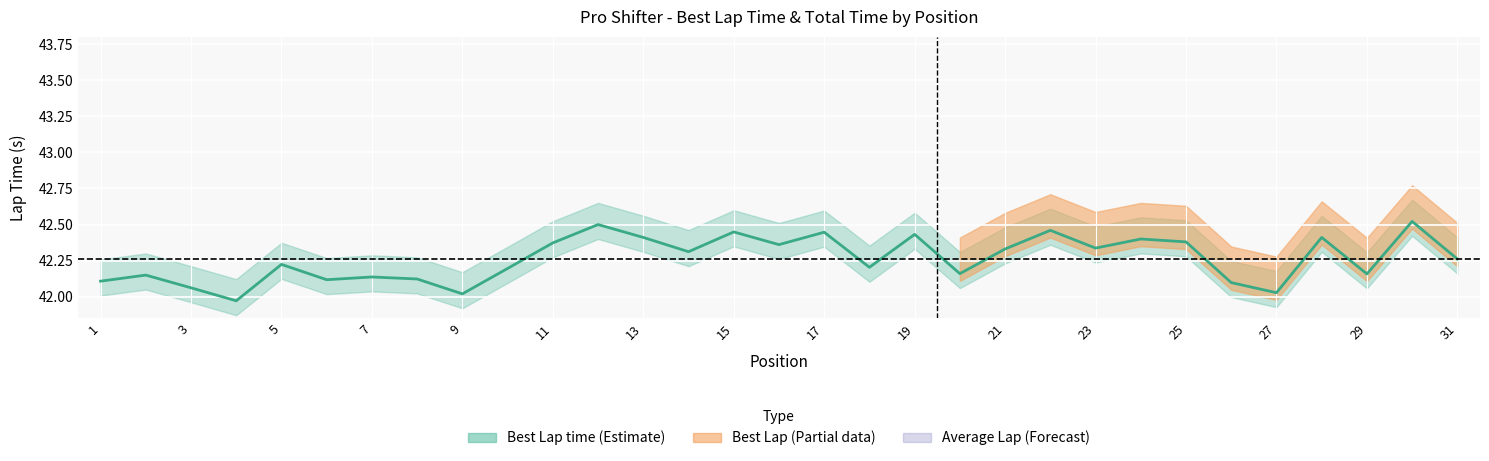

What is the smallest value displayed?

42.0